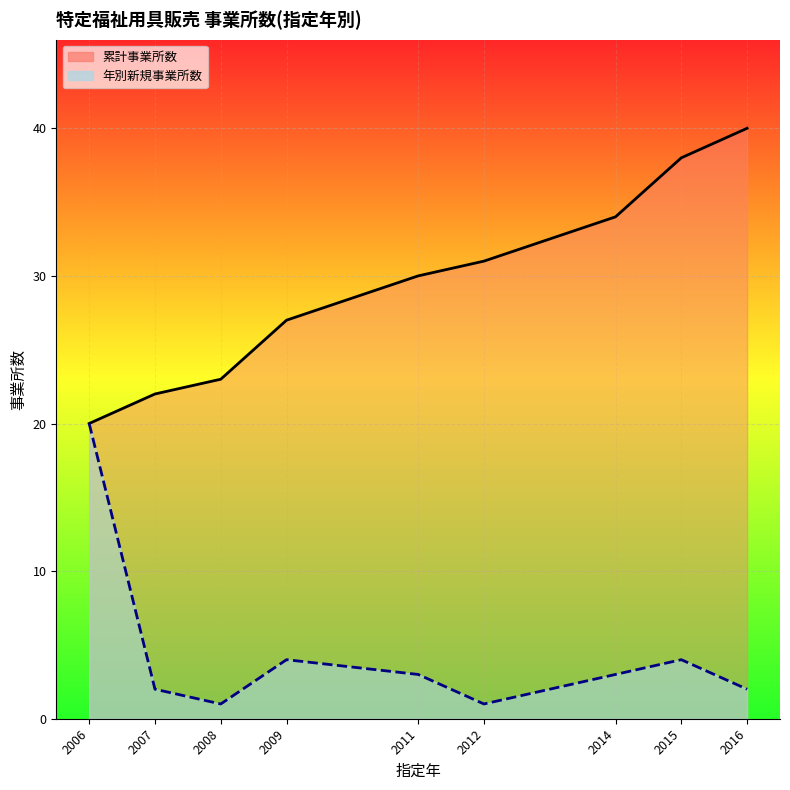

What is the sum of all 累計事業所数_line values?

265